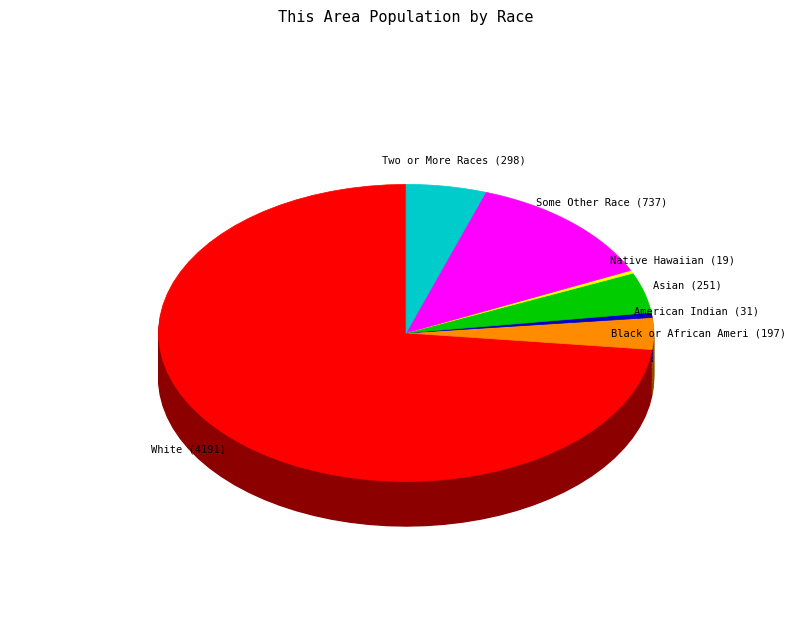

Is the sum of Some Other Race alone and Asian alone greater than half?

No